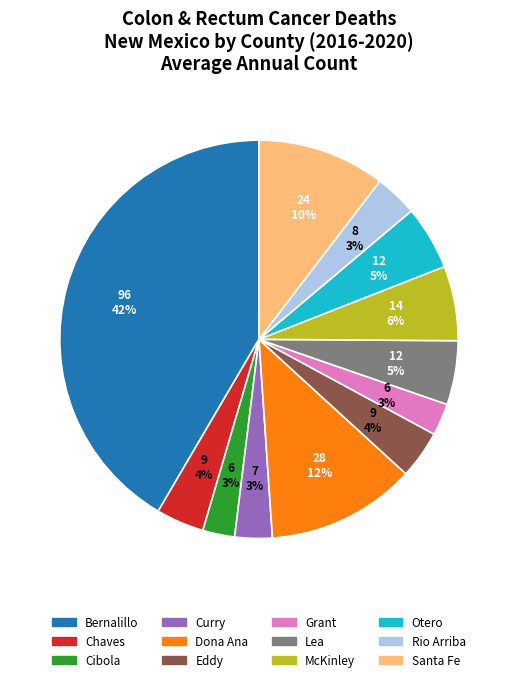

How many slices are in this pie chart?

12